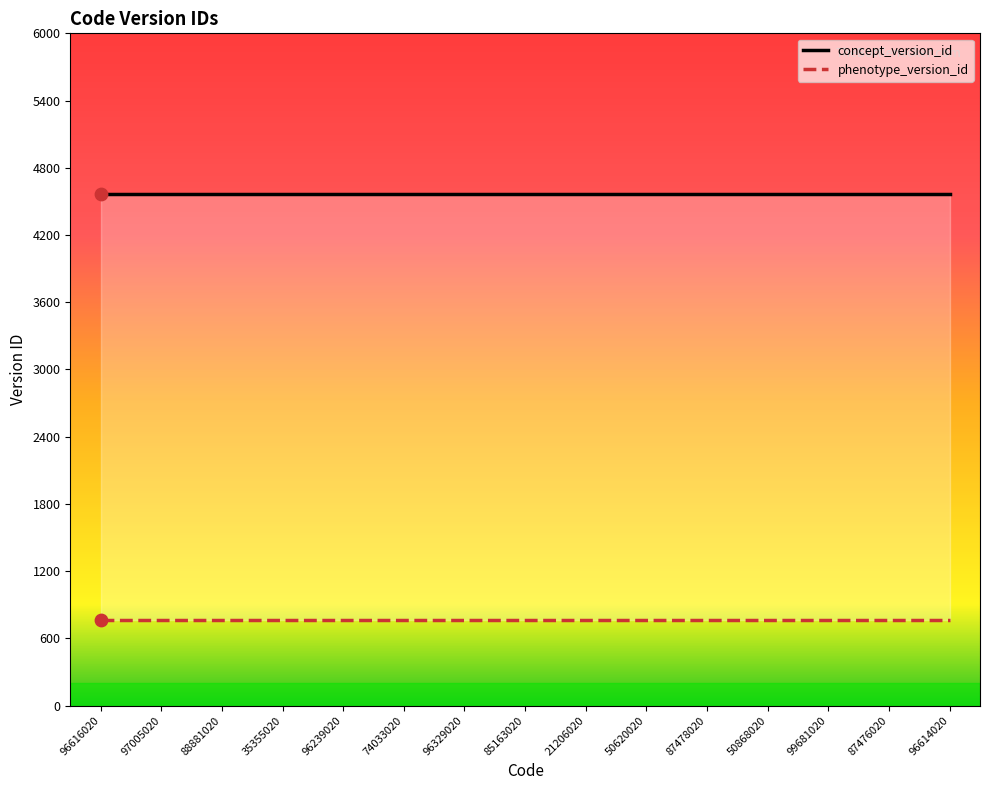

Which series has the largest Y range (max minus min)?

concept_version_id